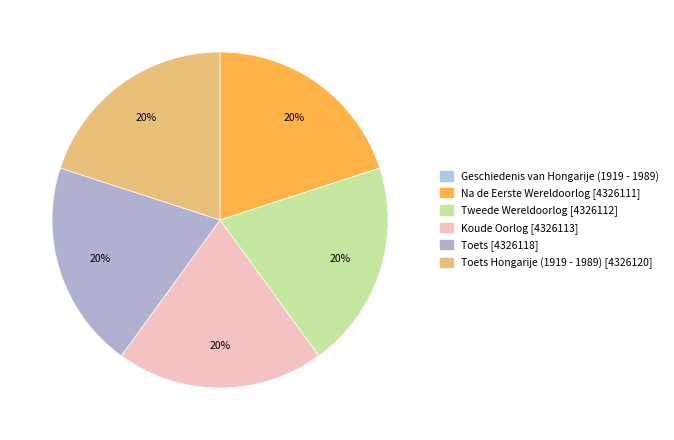

Does any single category account for the majority?

No